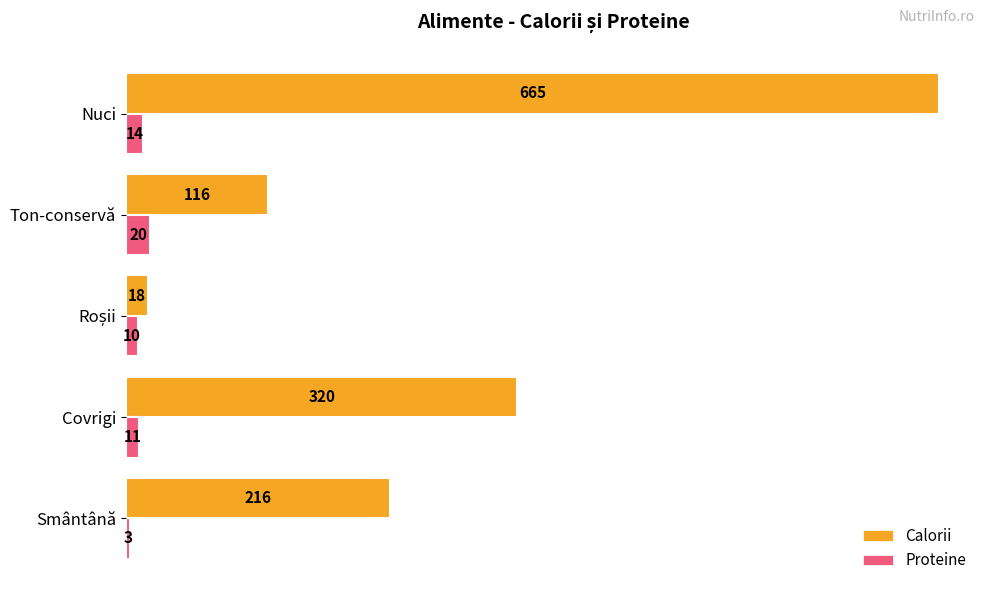

Count the Calorii values in the range 116 to 320.

3